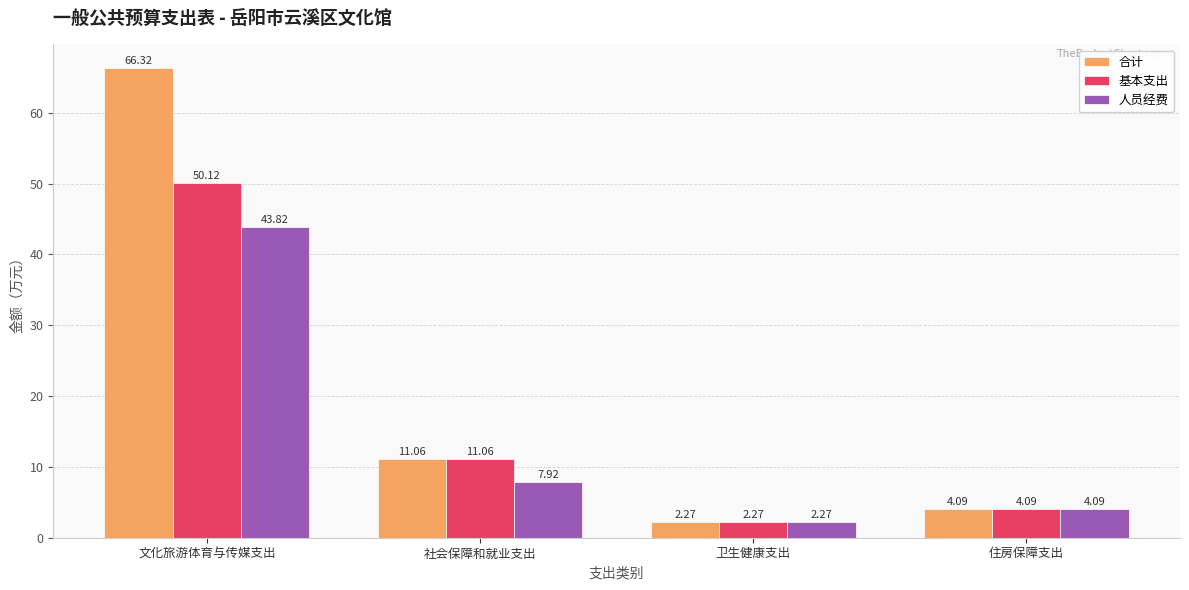

What is the spread (max minus min) of values at 文化旅游体育与传媒支出?

22.5